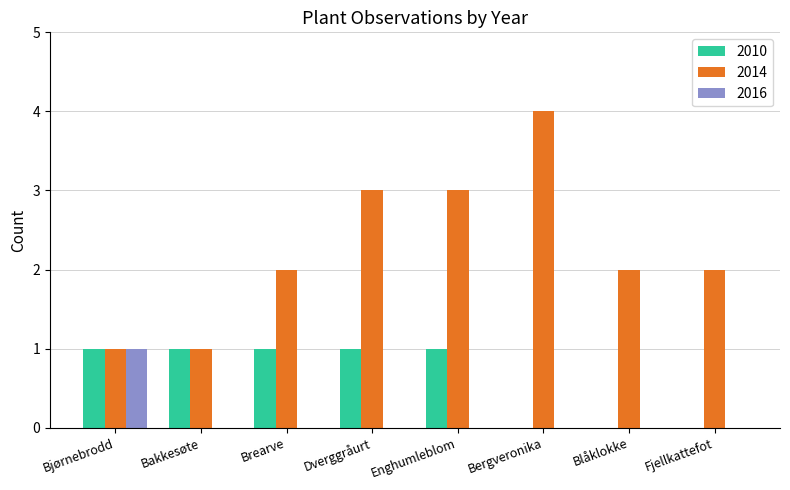

Which series has the widest spread of values?

2014